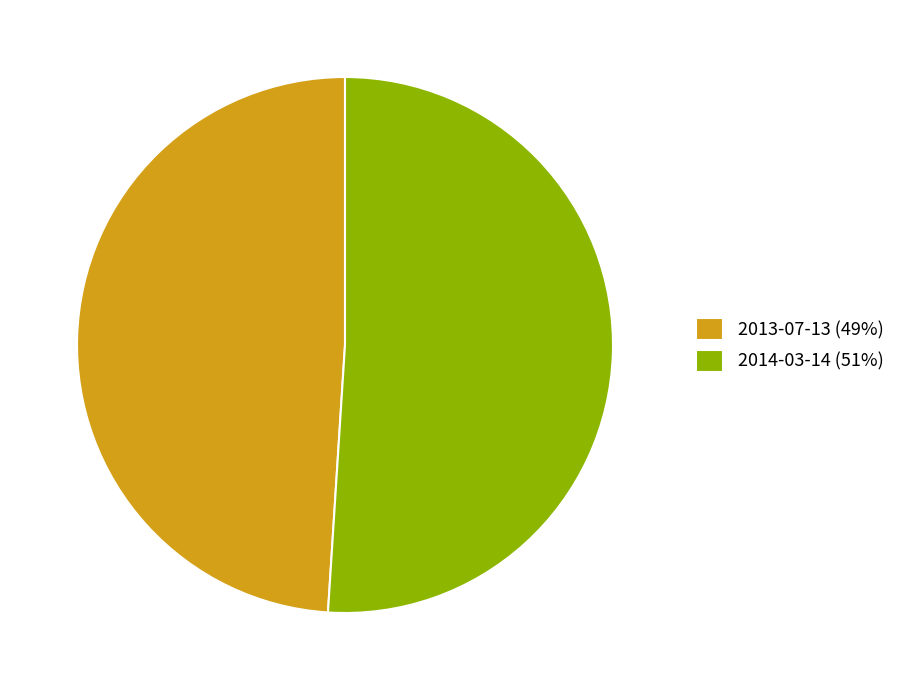

What is the smallest slice in the pie chart?

2013-07-13